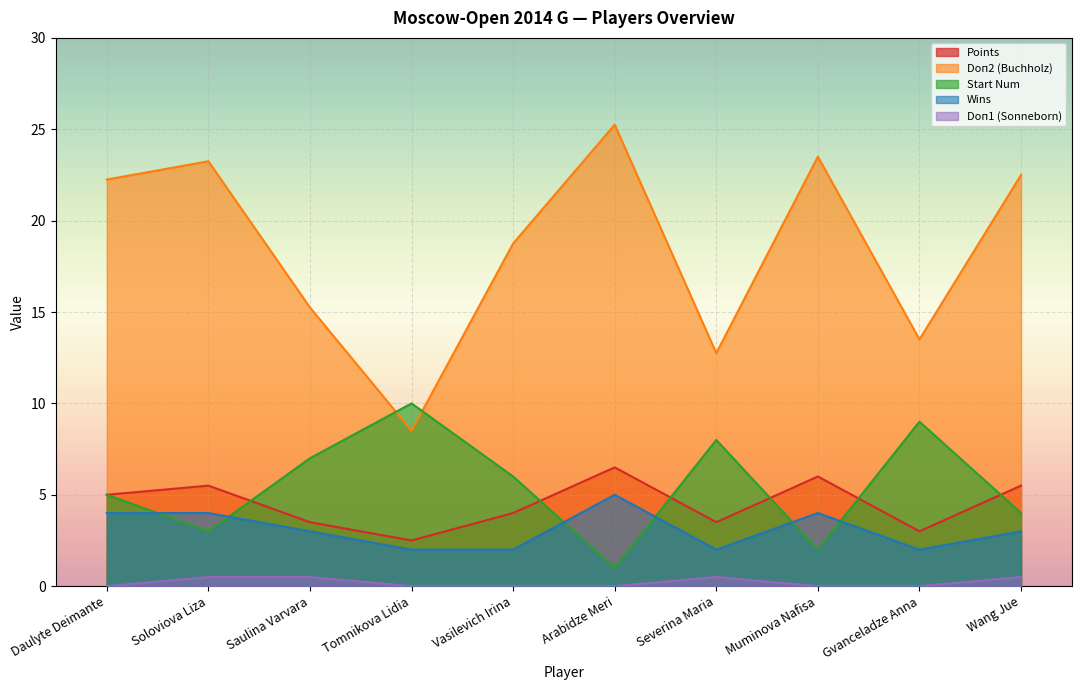

What is the total value across all series at Muminova Nafisa?

35.5